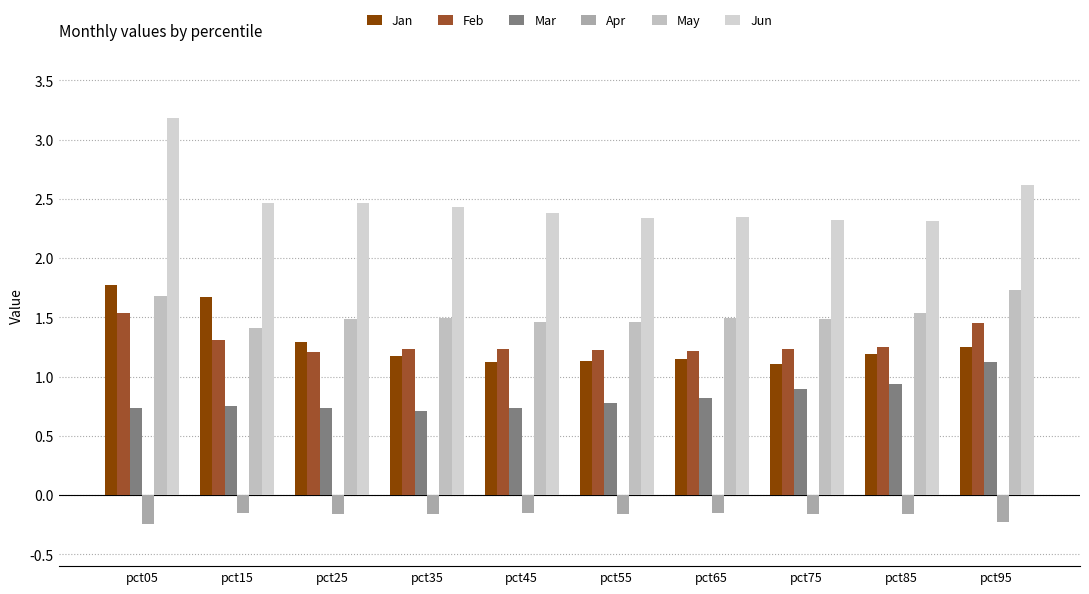

At which category is the sum across all series the highest?

pct05